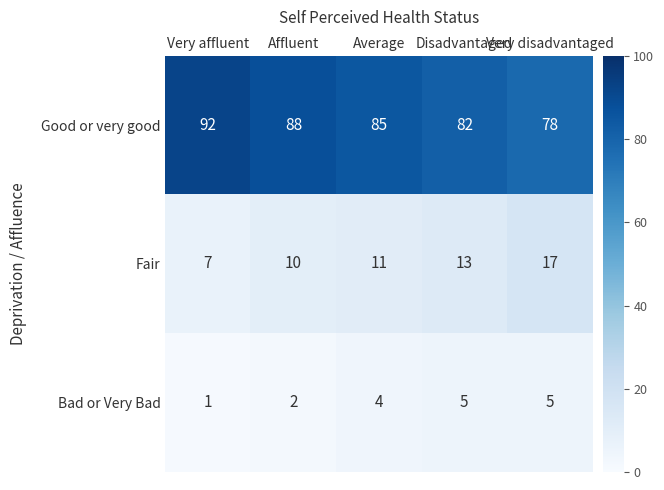

Which series has the widest spread of values?

Good or very good